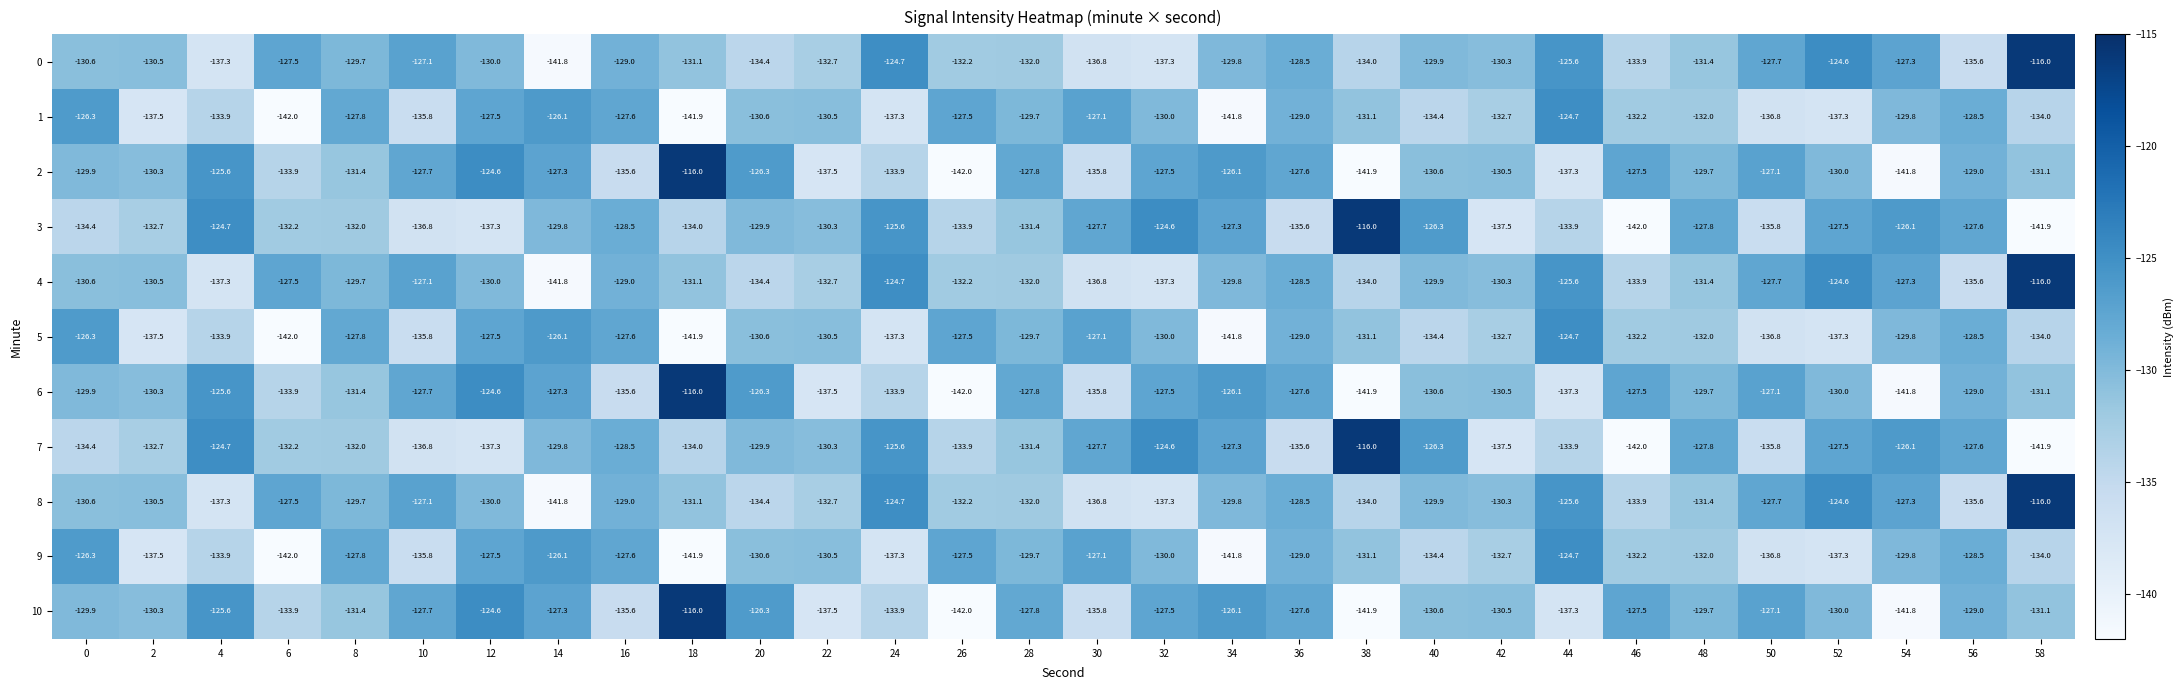

What is the sum of the 6 values at 12 and 2?

-254.9